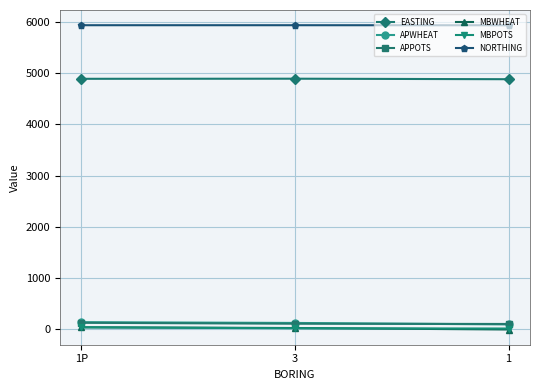

Which series has the largest total across all categories?

NORTHING